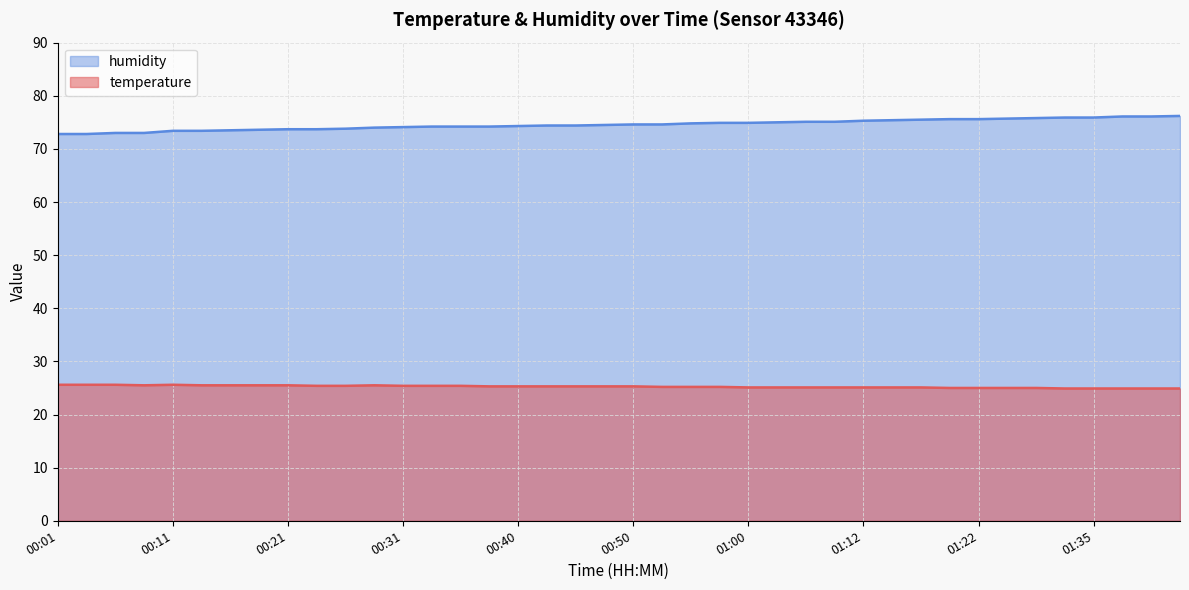

What is the value of the humidity point at the 13th from the left?

74.1